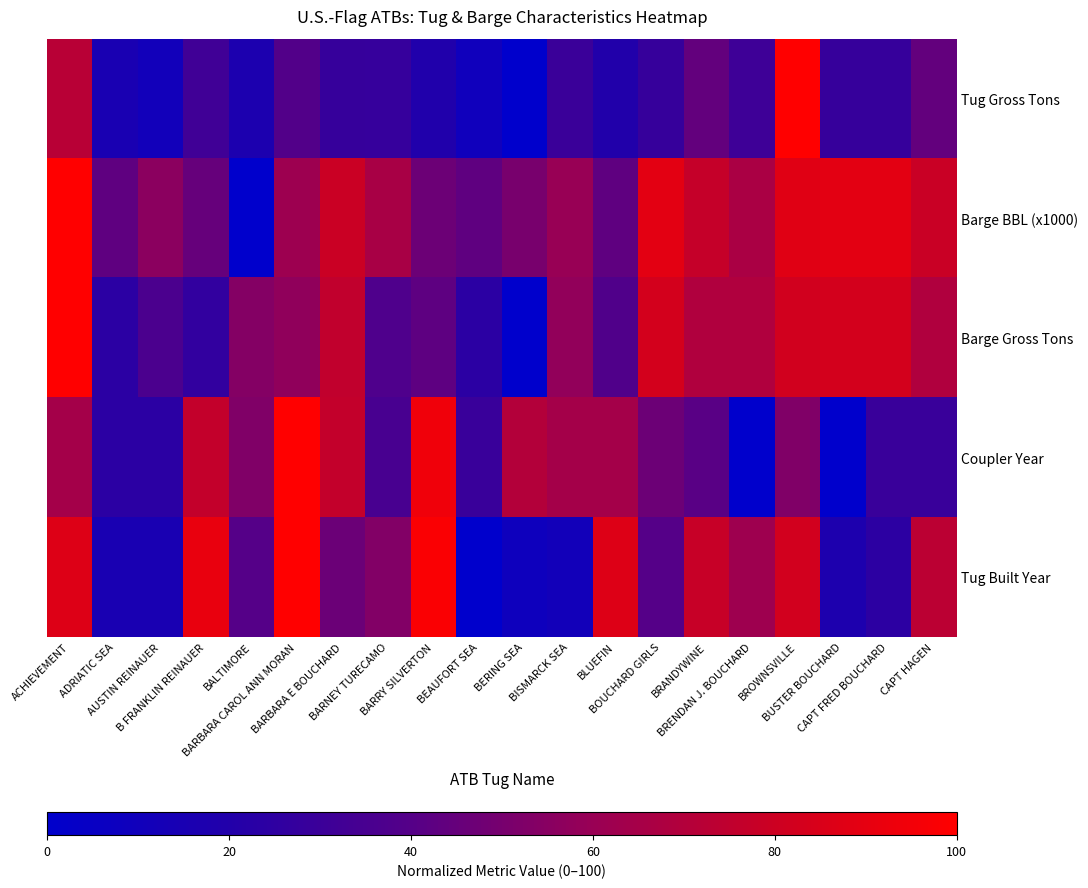

Which category has the lowest value across all series?

BERING SEA